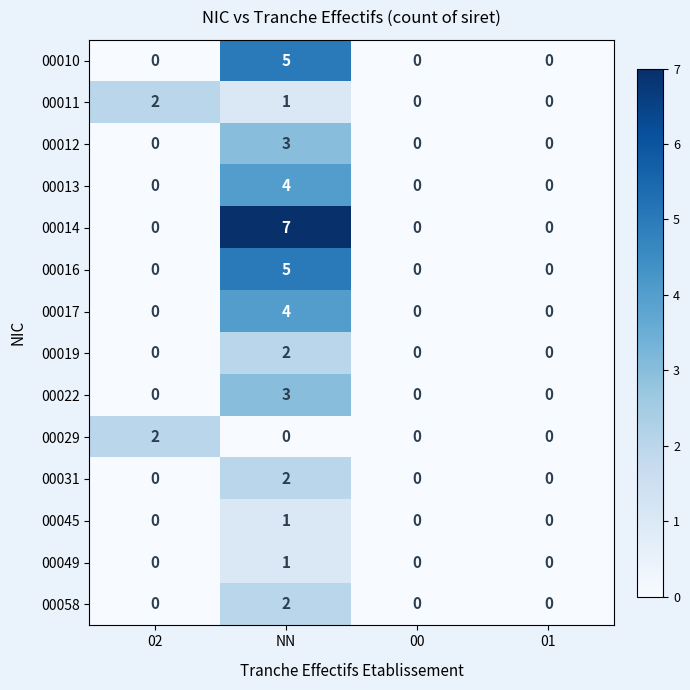

Count the 00019 values in the range 0 to 2.

4